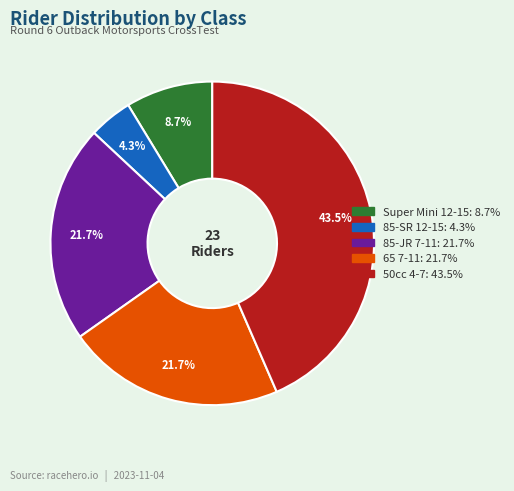

Does any single category account for the majority?

No